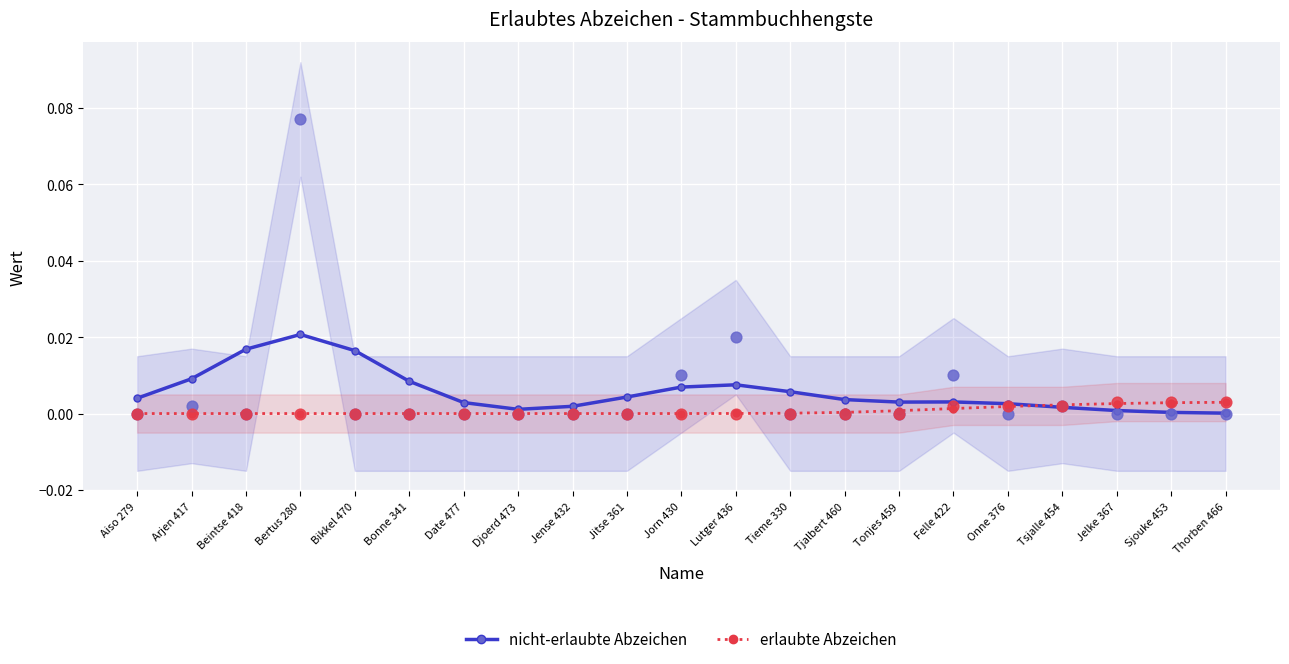

What are all the series names shown in the legend?

nicht-erlaubte Abzeichen, erlaubte Abzeichen